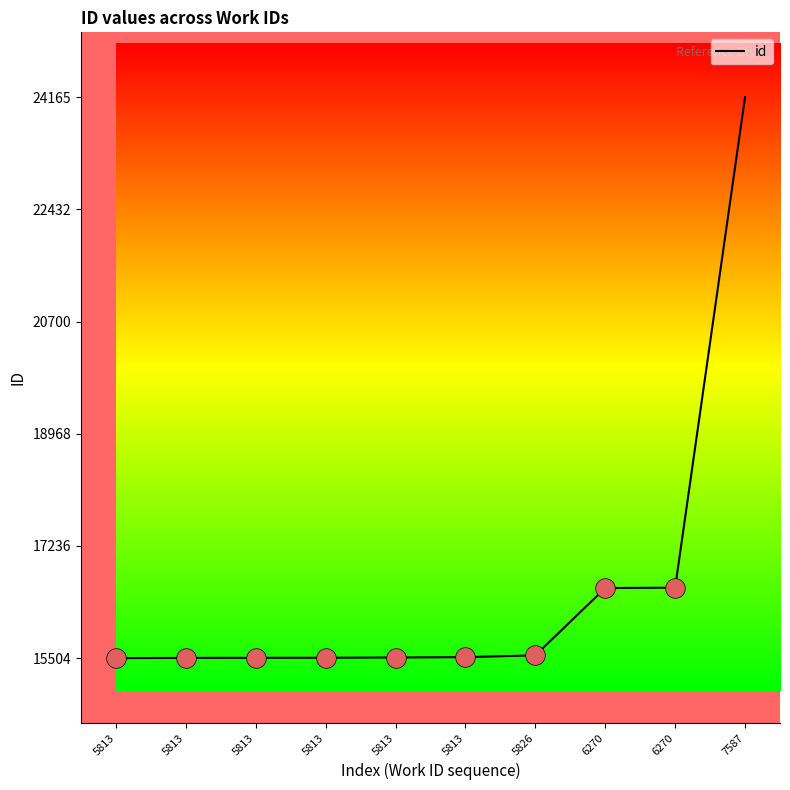

How many lines are shown in the chart?

1